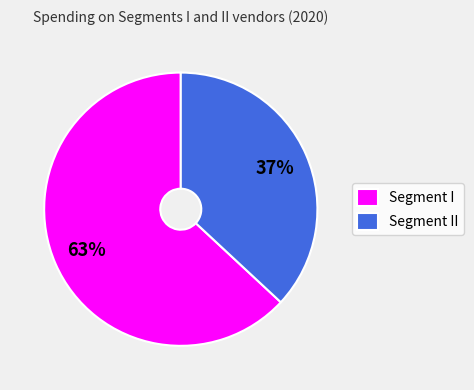

Is the sum of Segment I and Segment II greater than half?

Yes